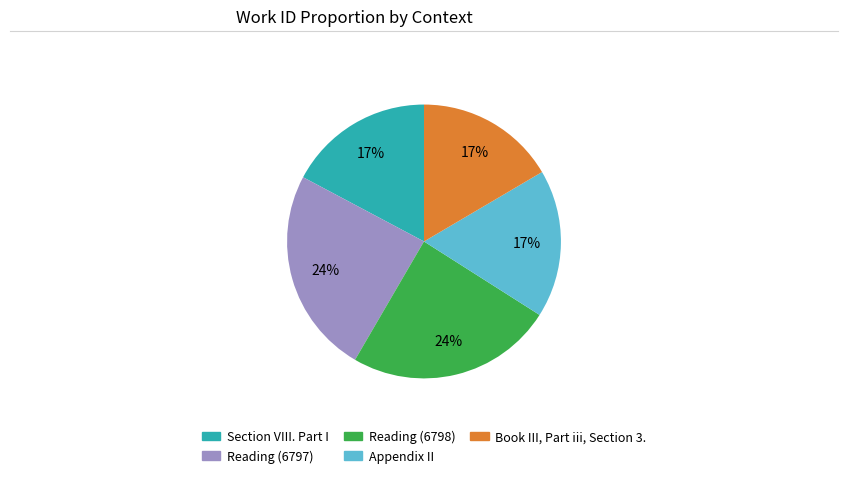

To the nearest percent, what is the average slice percentage?

20%